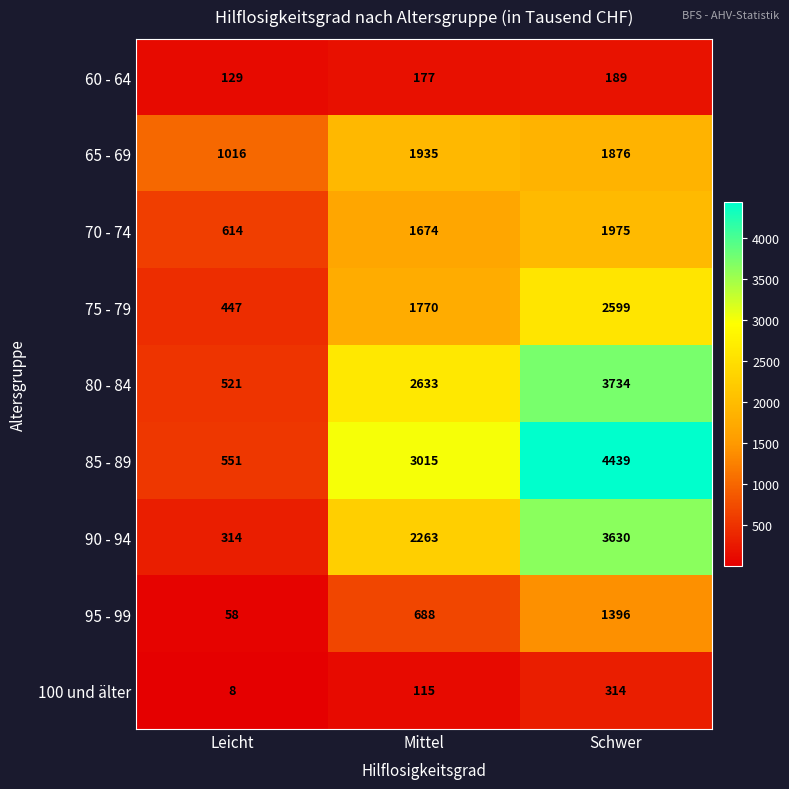

How many data points does each series have?

3